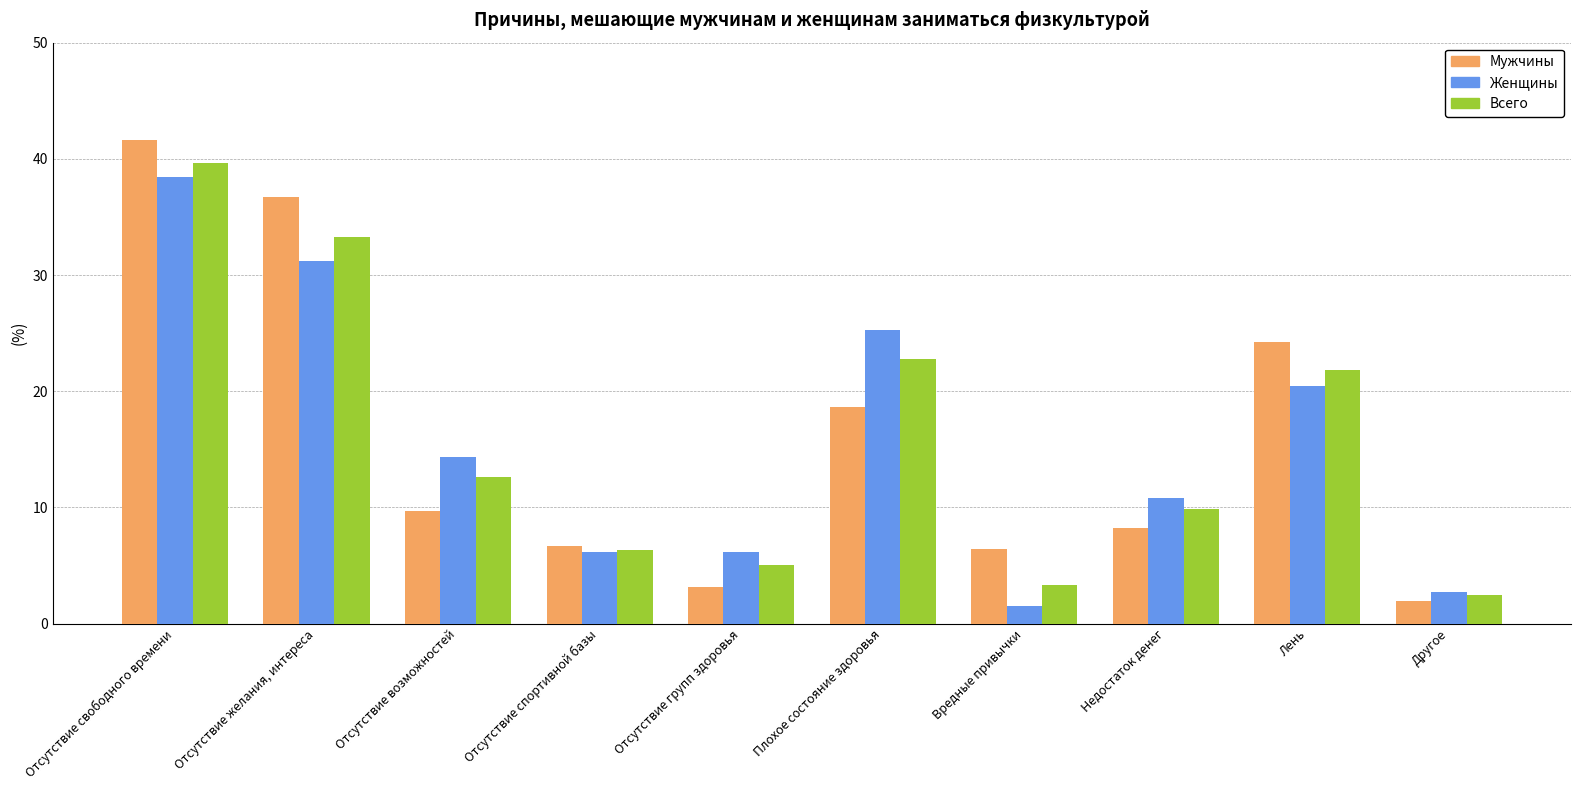

Which series changed the most between Отсутствие свободного времени and Лень?

Женщины